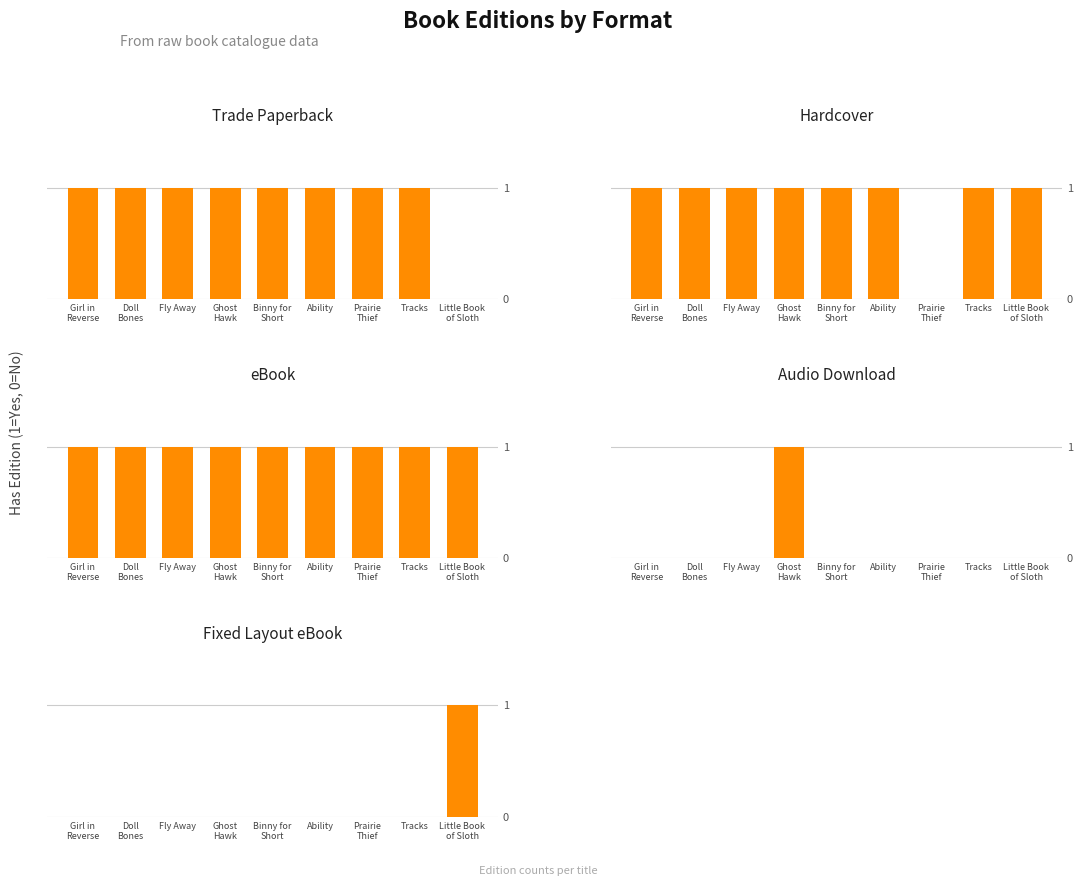

What are all the series names shown in the legend?

Trade Paperback, Hardcover, eBook, Audio Download, Fixed Layout eBook